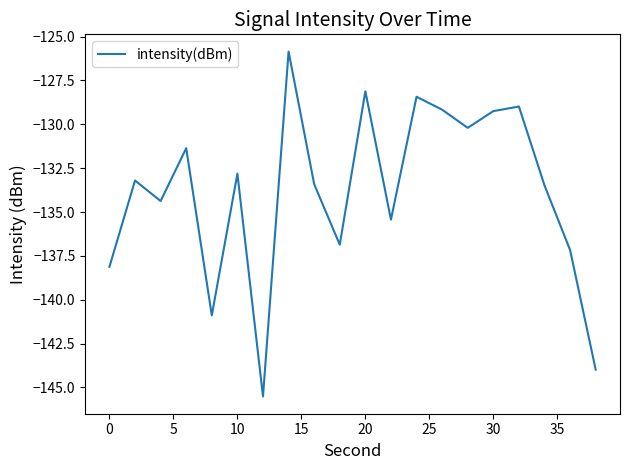

Does the chart have visible grid lines?

No